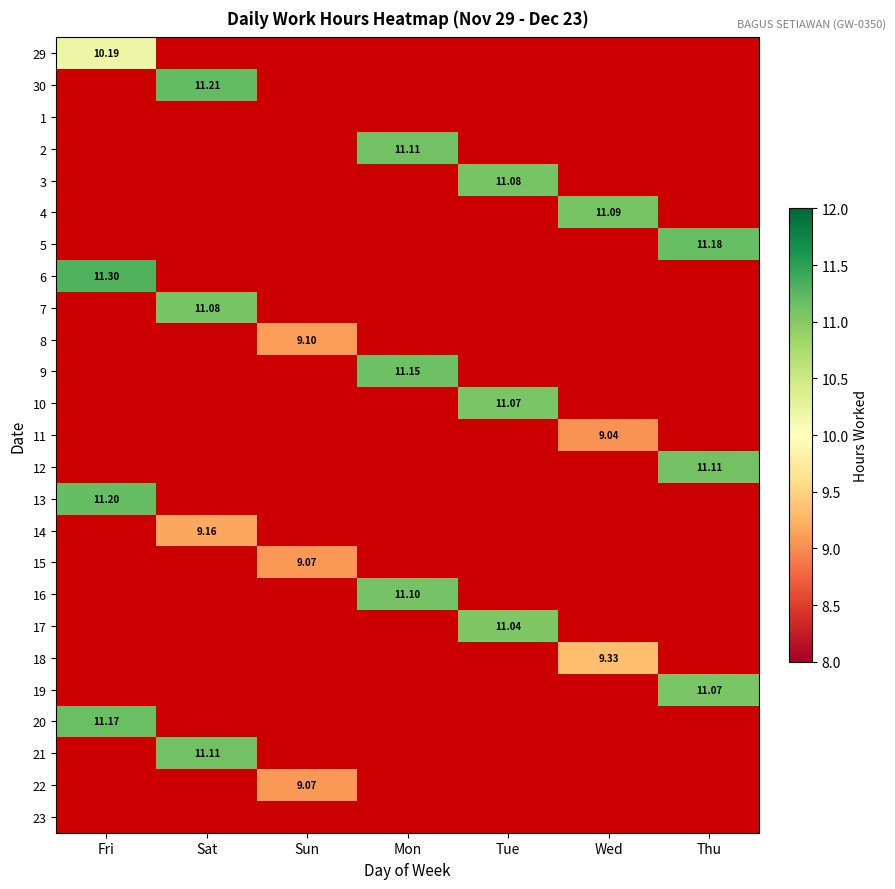

At which category is the sum across all series the highest?

Fri